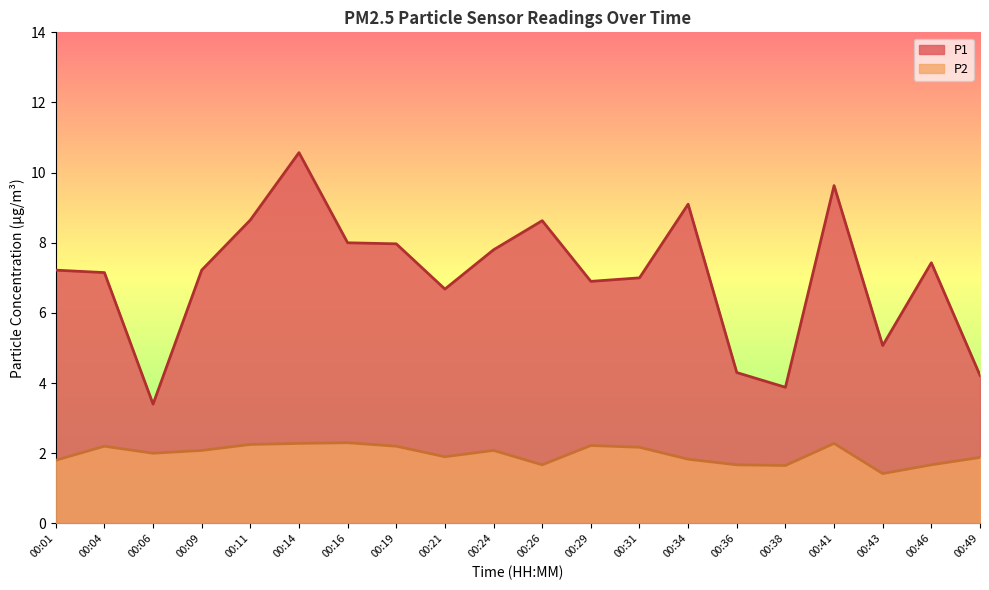

Which series has the widest spread of values?

P1